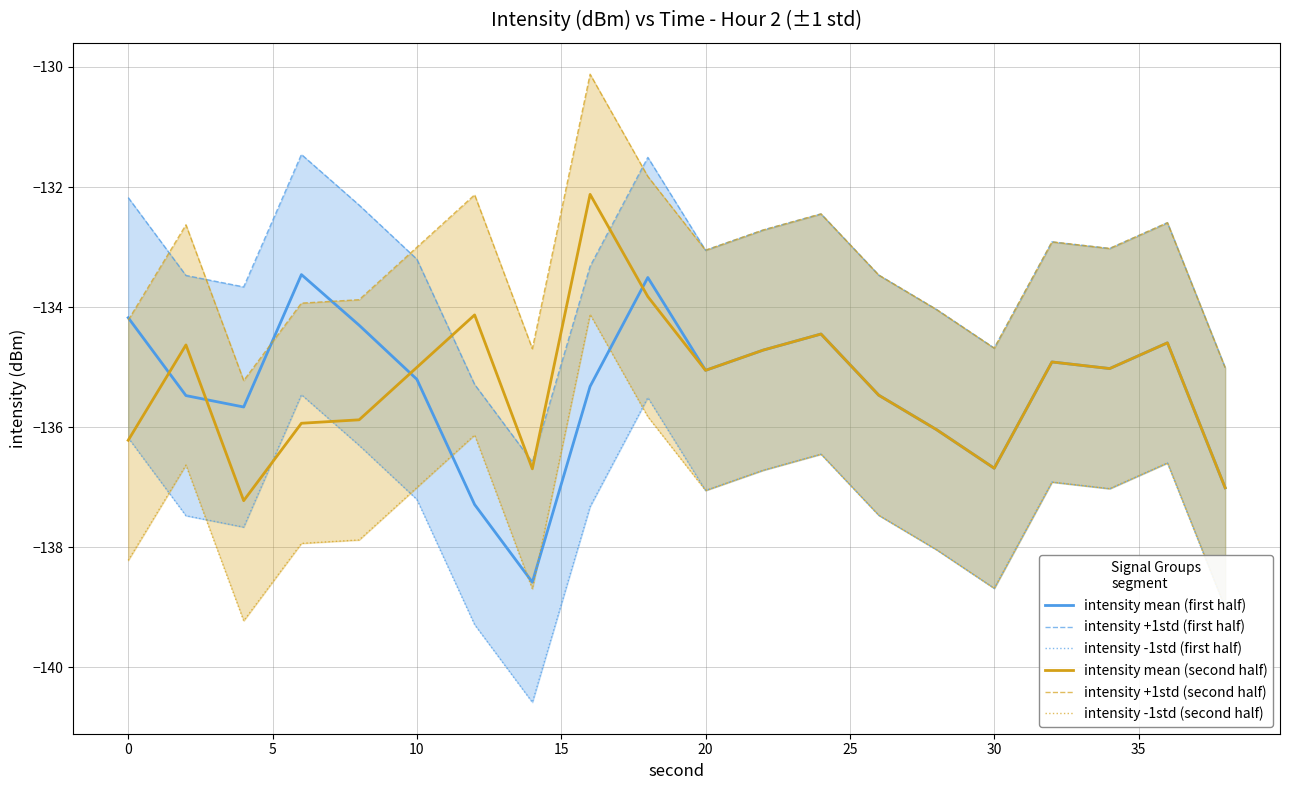

True or false: intensity mean (first half) and intensity +1std (first half) intersect in this chart.

False